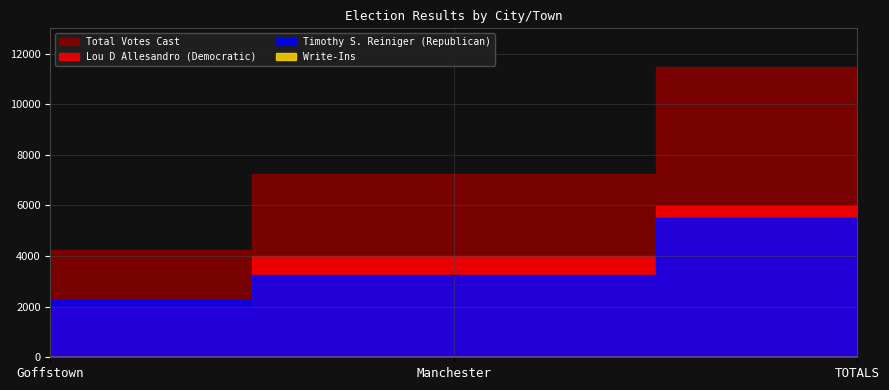

Reading right to left, what are all the values shown in this chart?

Lou D Allesandro (Democratic): 5974	3989	1985
Timothy S. Reiniger (Republican): 5506	3257	2249
Write-Ins: 6	5	1
Total Votes Cast: 11486	7251	4235